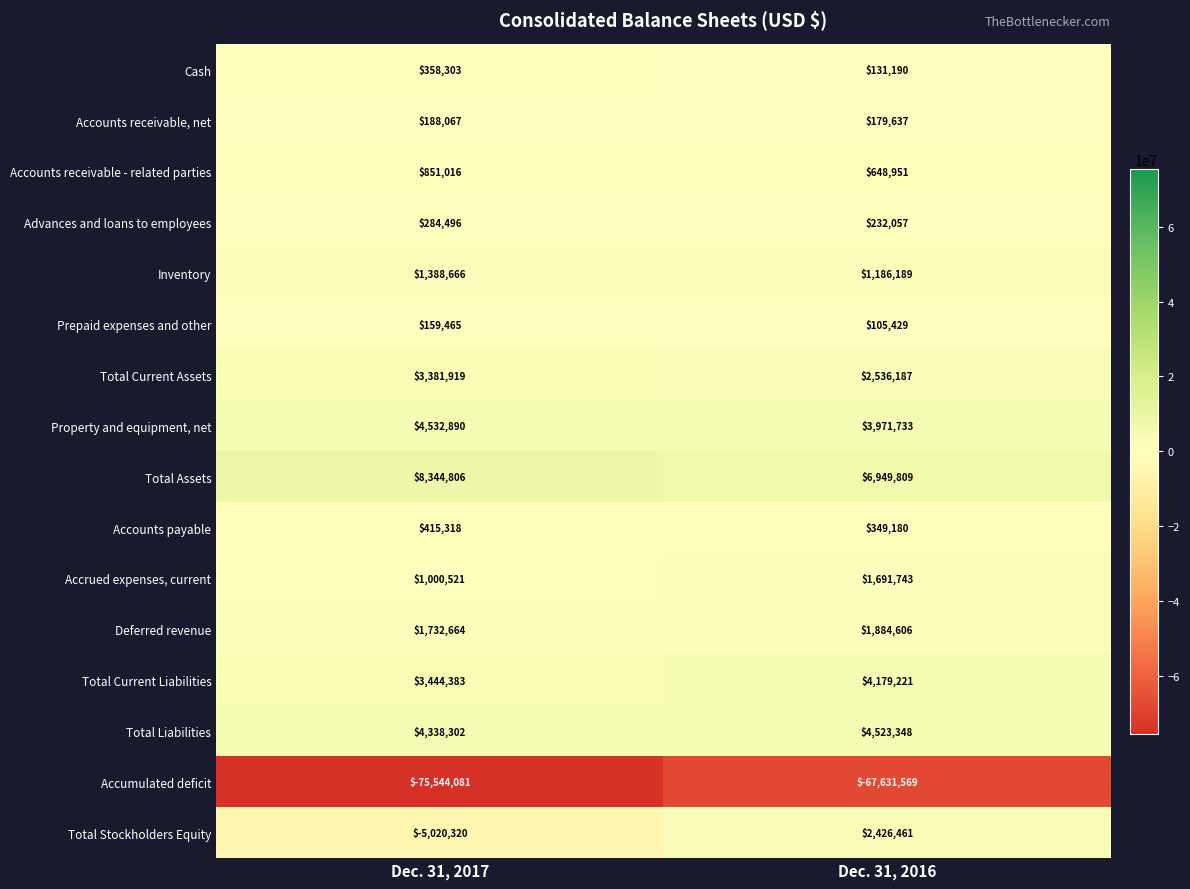

What is the total value across all series at Dec. 31, 2016?

-36635828